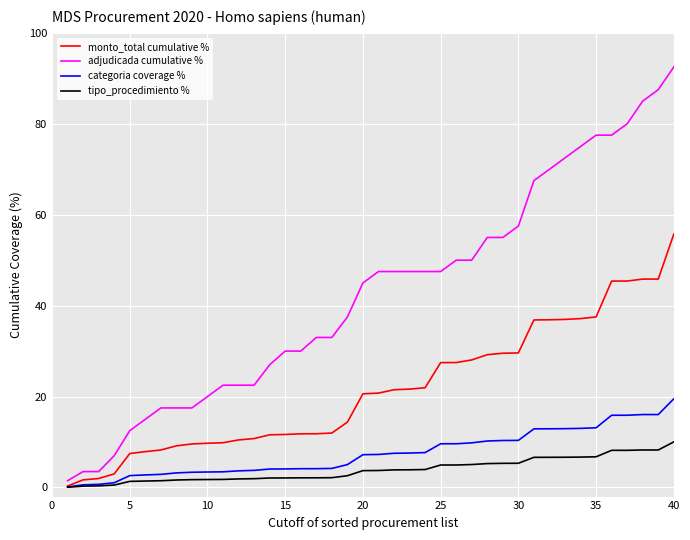

True or false: adjudicada cumulative % and monto_total cumulative % intersect in this chart.

False